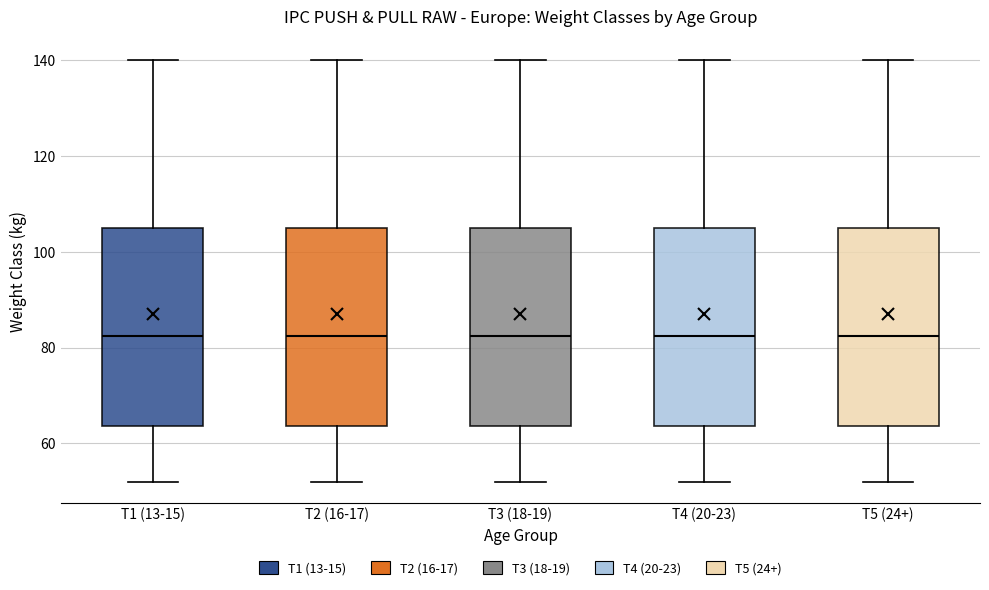

Where does the upper whisker of the box for T5 (24+) end on the y-axis? The values are not printed on the chart, so give them approximately, as read against the axis.

140